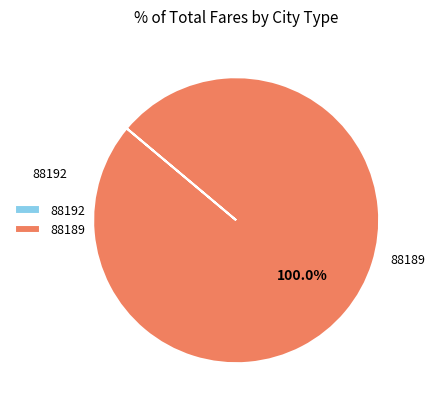

The 88189 slice represents 100% of the pie. True or false?

True